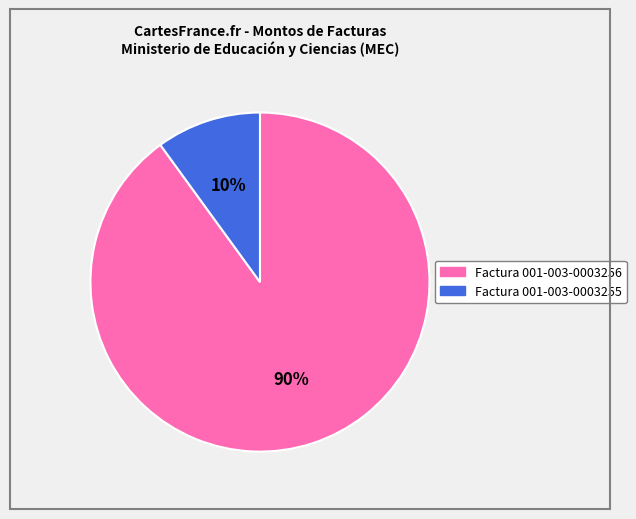

How many slices are in this pie chart?

2